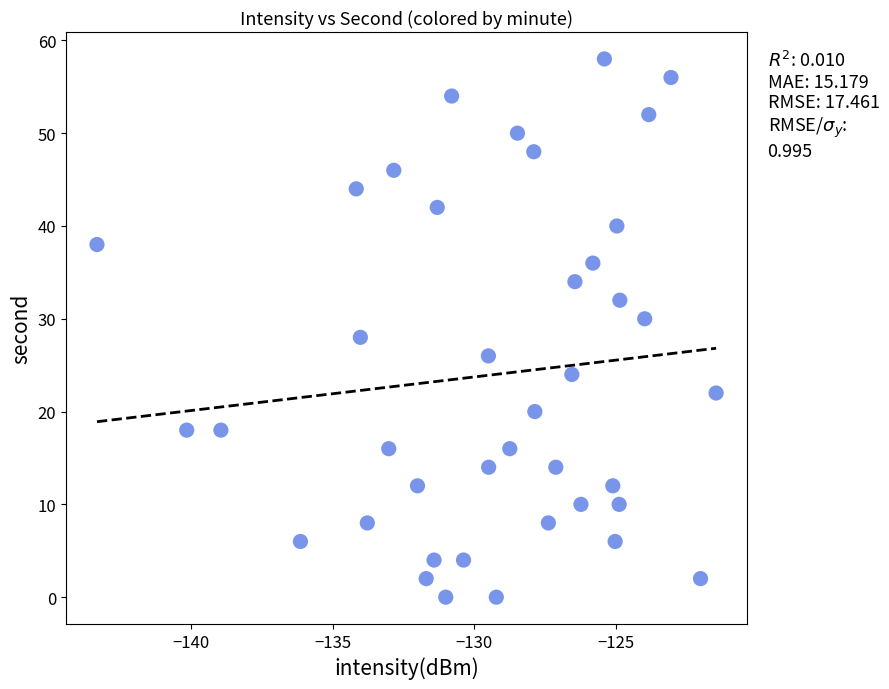

What is the range of Y values (max minus min)?

58